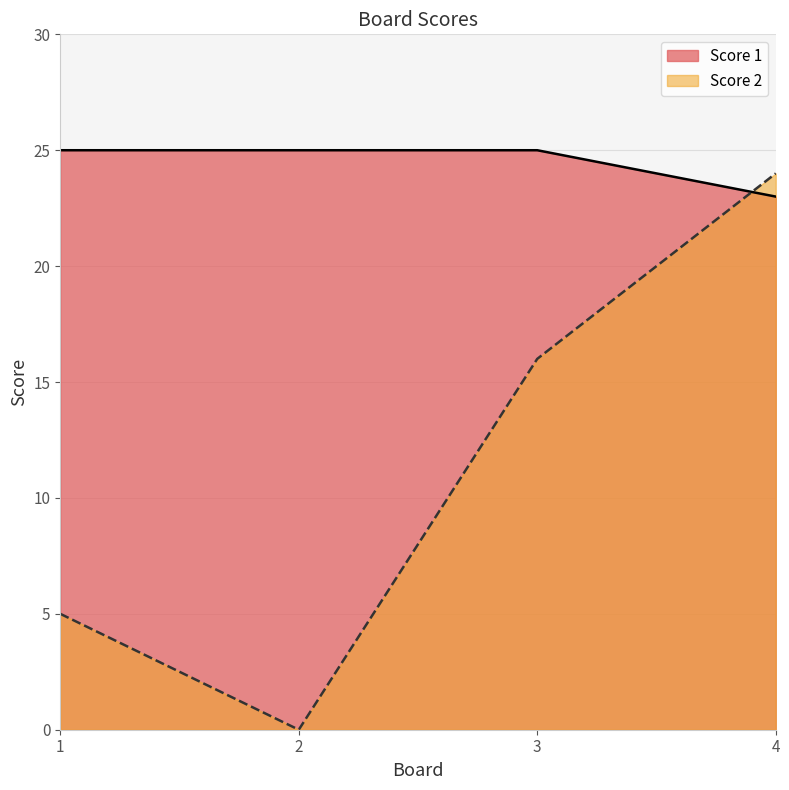

List the series in order of their peak value, lowest first.

Score 2, Score 1